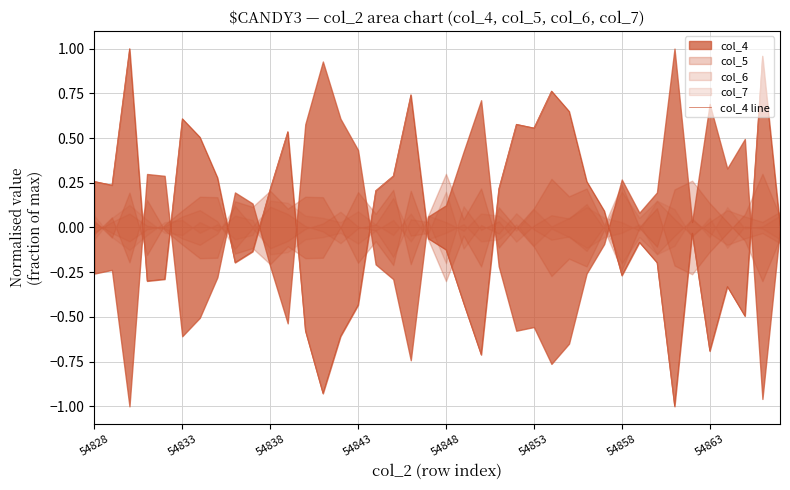

What is the maximum value shown in the chart?

1.0